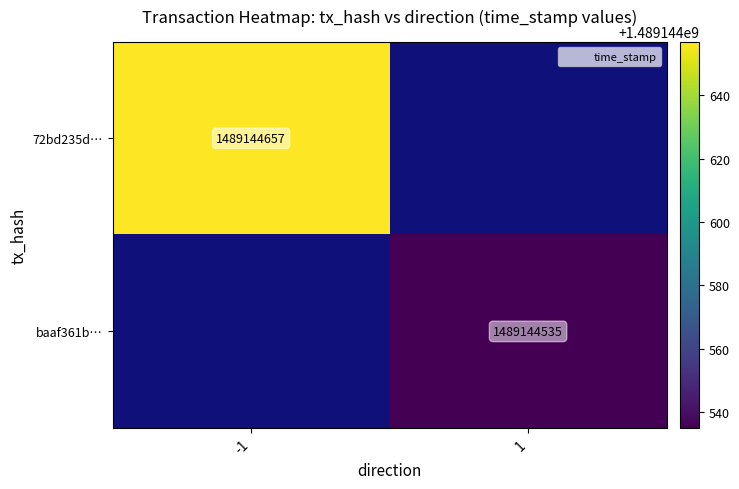

The value of 72bd235ddcb038741795520bf035670ba2ecfdf at direction_-1 is 1489144657. True or false?

True